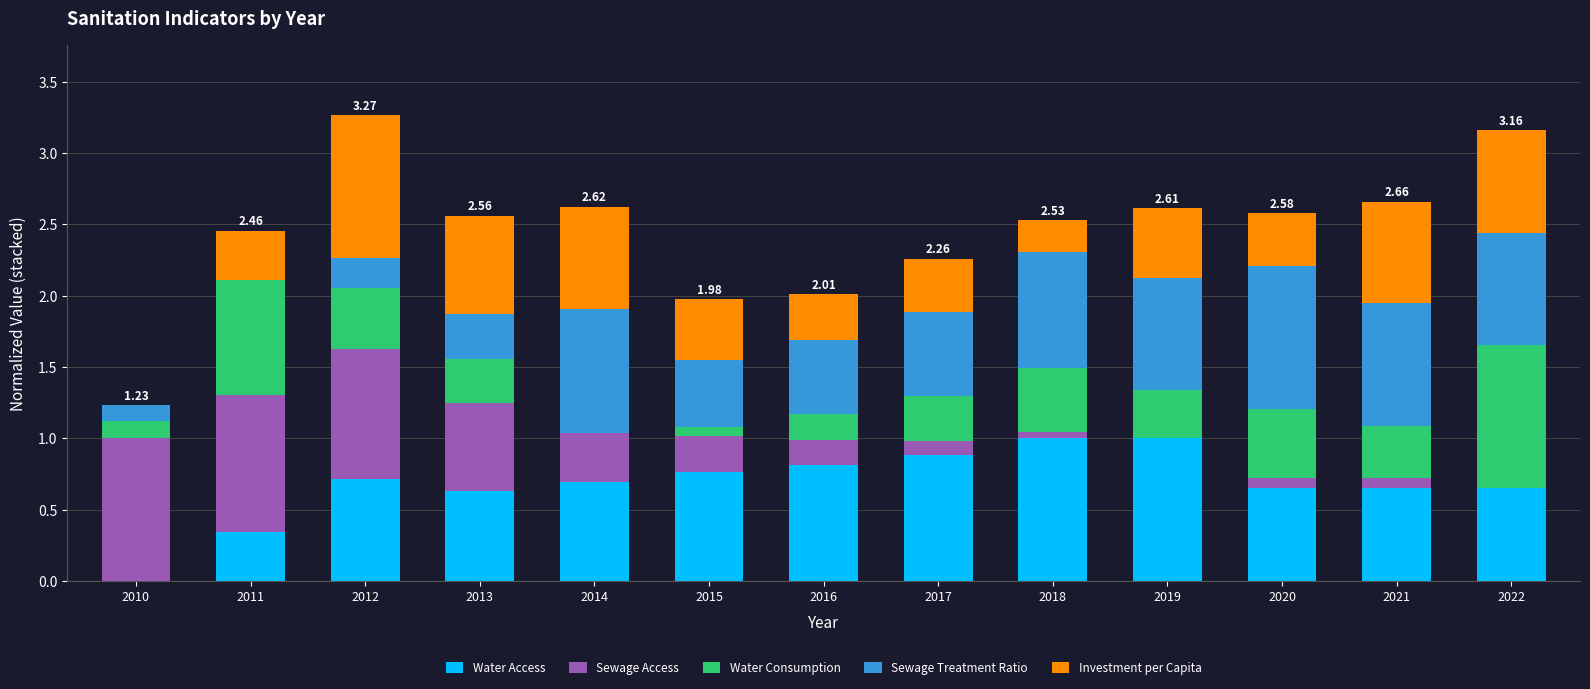

What is the total value across all series at 2022?

3.2